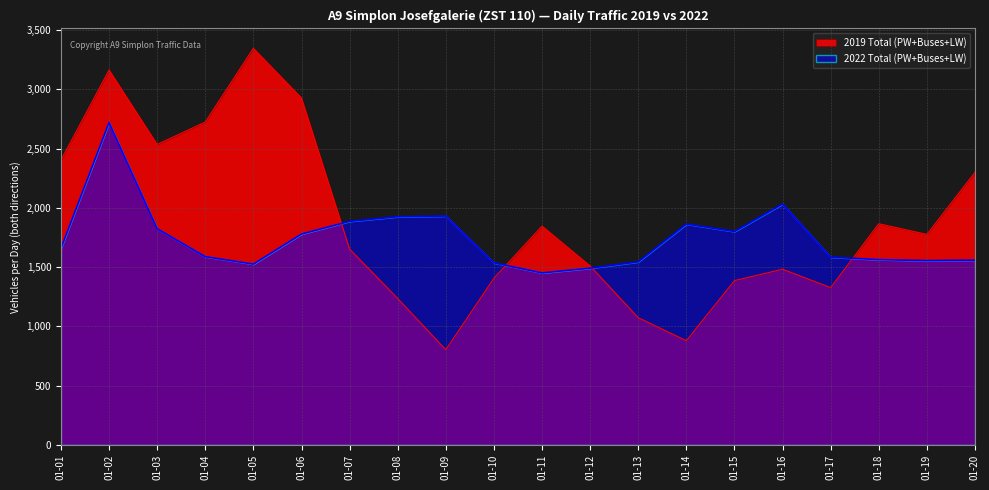

Where is 2022 Total (PW+Buses+LW) nearest to the value 2085?

01-16